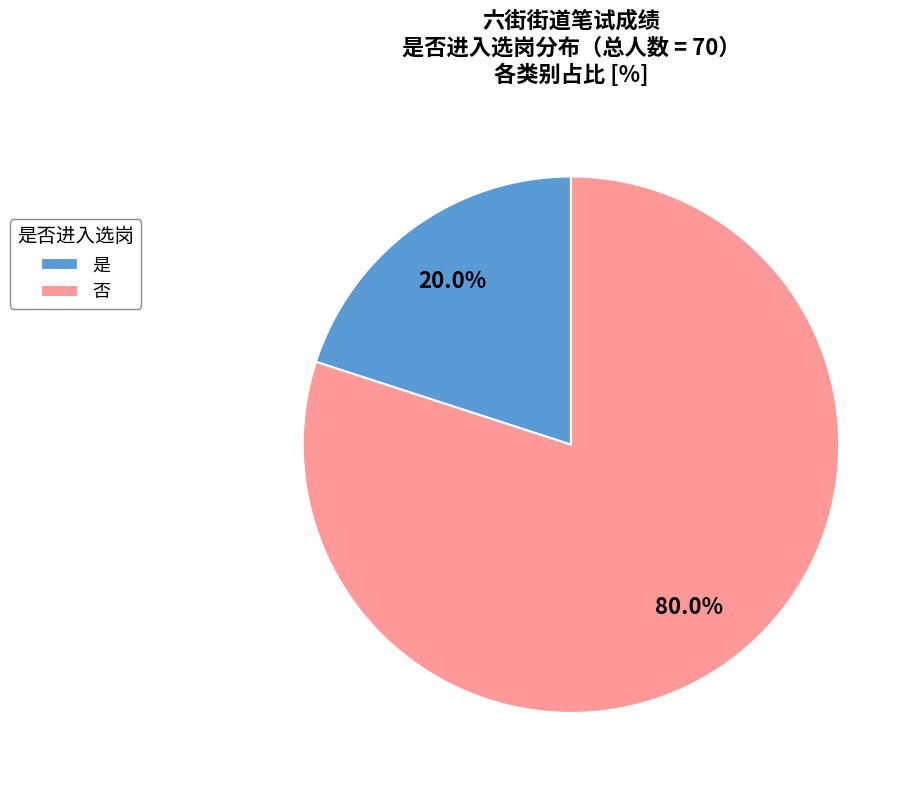

Approximately how many times larger is the value at 否 compared to 是?

4.0